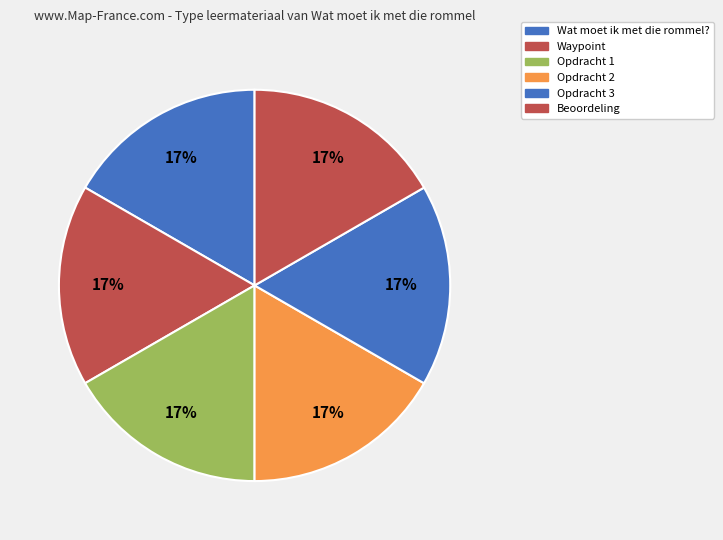

How many slices are in this pie chart?

6